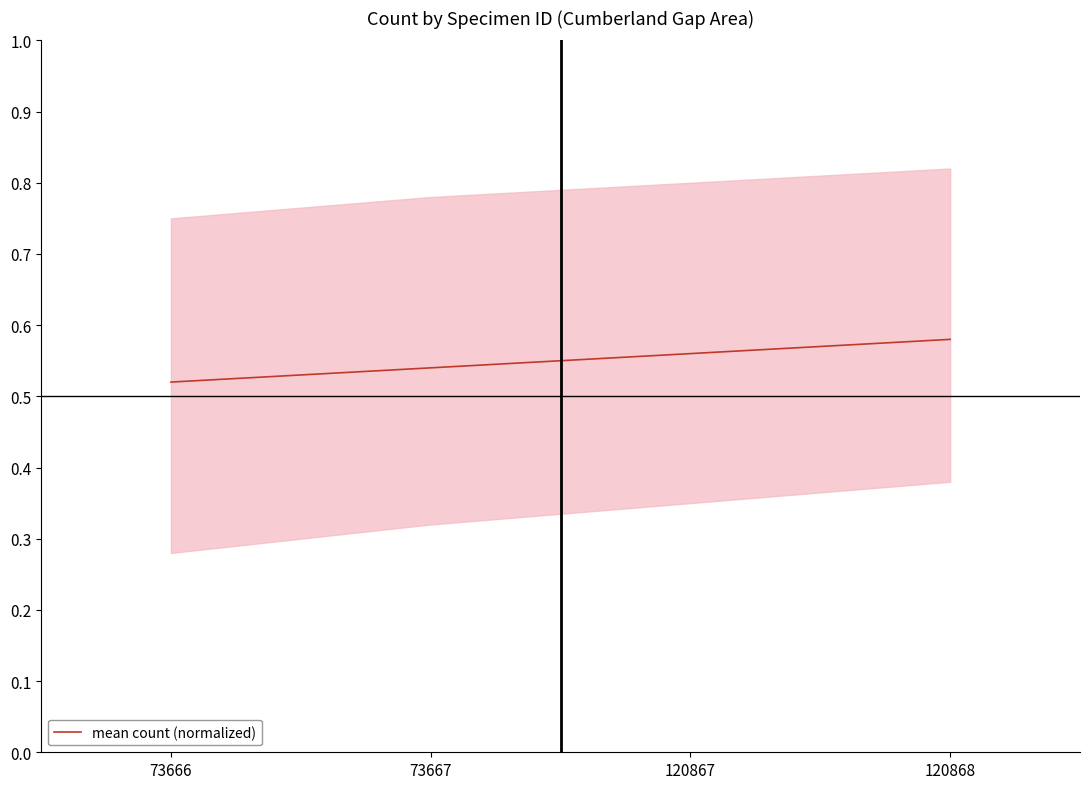

What value does the data have at 120868?

0.6